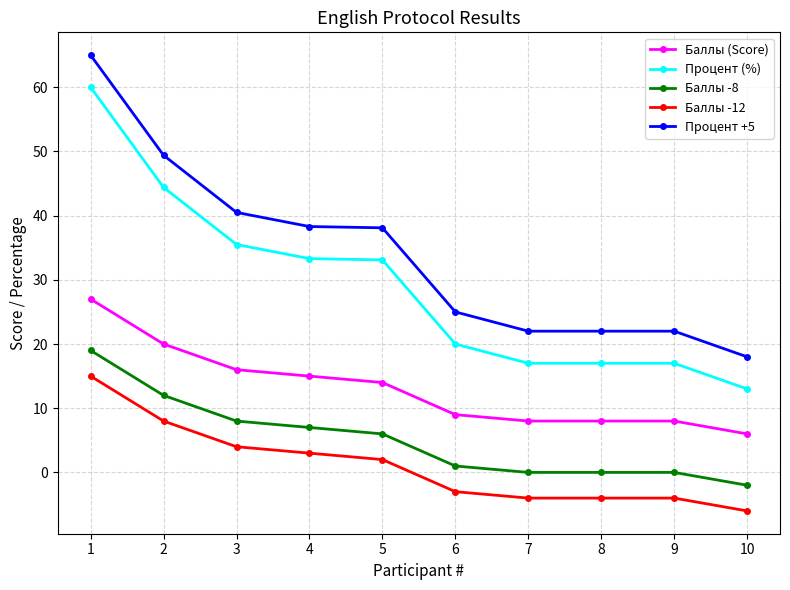

True or false: Баллы -12 and Баллы -8 cross at least once.

False